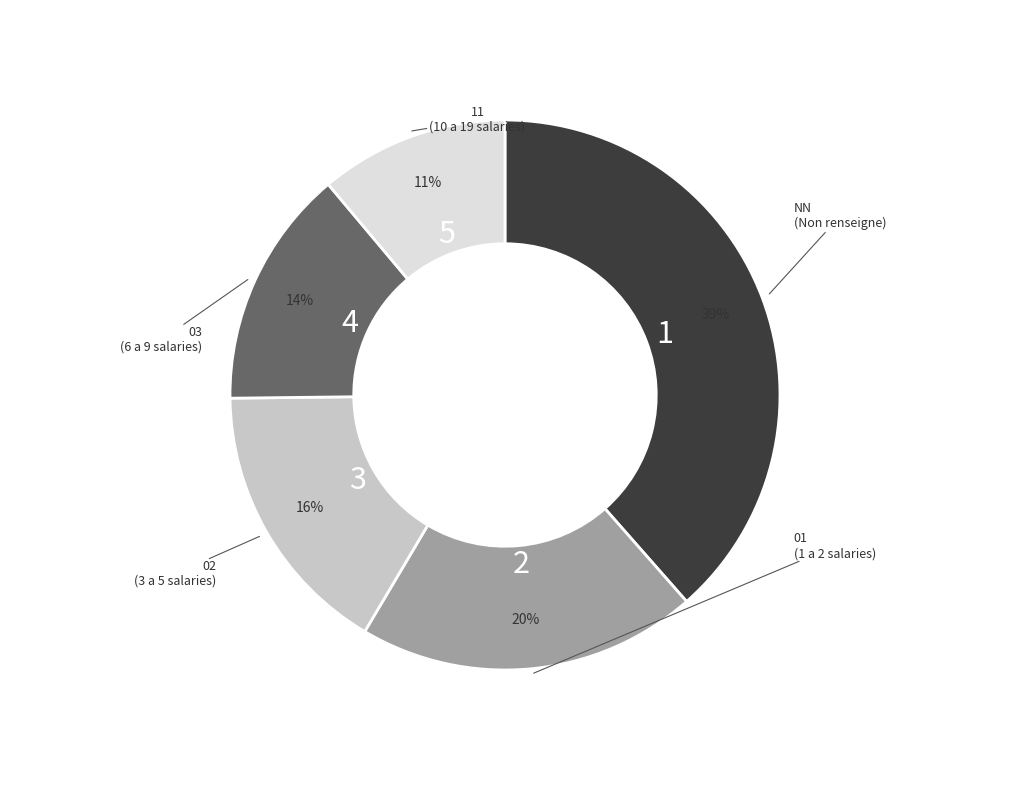

Is there any slice that represents more than half of the pie?

No